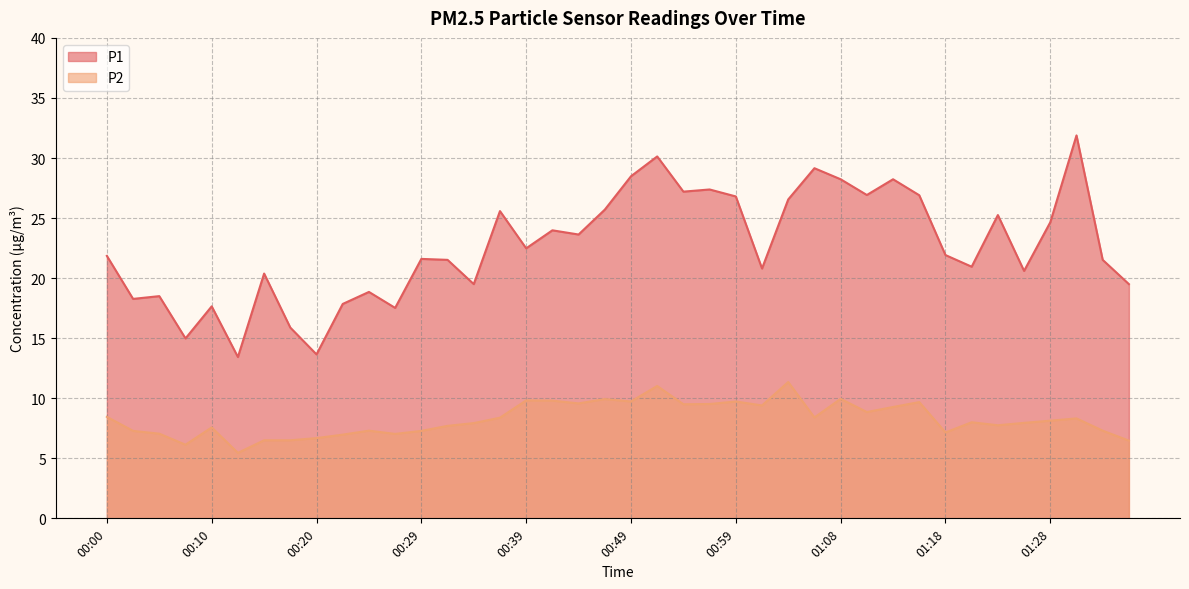

Where does the P2 series first go above 8?

00:00